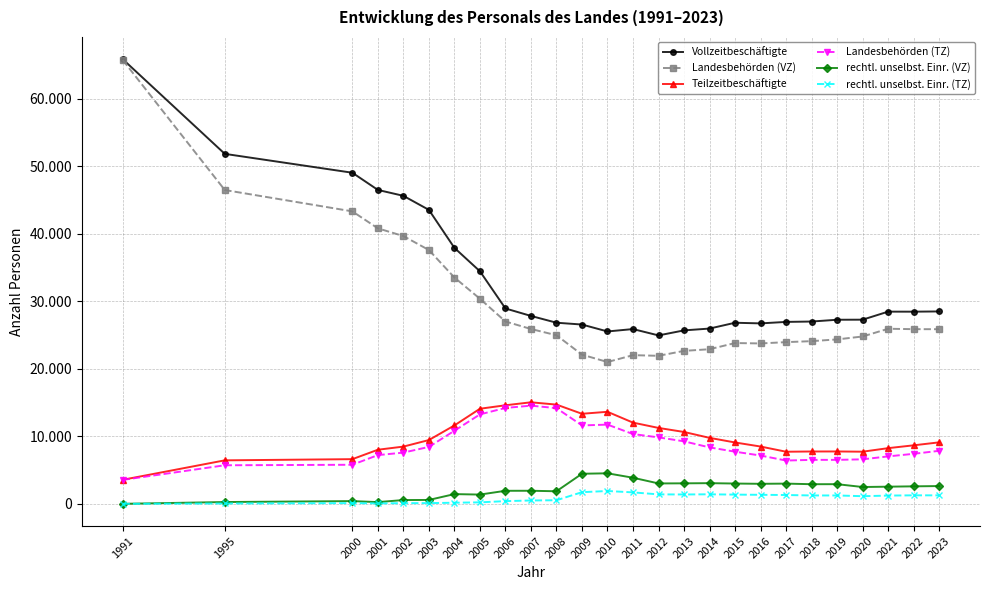

Reading left to right, transcribe all the data shown in this chart.

Vollzeitbeschäftigte: 65845	51825	49030	46485	45610	43530	37905	34440	28930	27825	26820	26550	25525	25880	24940	25685	25955	26815	26720	26940	26995	27260	27270	28460	28455	28490
Landesbehörden (VZ): 65720	46470	43310	40795	39655	37585	33515	30370	27000	25890	24965	22090	21000	22015	21920	22650	22895	23810	23750	23945	24090	24350	24780	25925	25865	25860
Teilzeitbeschäftigte: 3560	6440	6615	8010	8475	9445	11610	14080	14595	15035	14695	13335	13630	12025	11240	10640	9770	9085	8485	7715	7750	7755	7720	8245	8665	9105
Landesbehörden (TZ): 3545	5710	5785	7215	7585	8430	10820	13245	14200	14540	14170	11610	11730	10330	9840	9255	8355	7720	7150	6410	6510	6510	6590	7025	7405	7850
rechtl. unselbst. Einr. (VZ): 0	265	405	255	560	575	1440	1370	1930	1935	1860	4455	4520	3865	3020	3035	3060	3005	2965	2995	2905	2910	2490	2540	2590	2630
rechtl. unselbst. Einr. (TZ): 0	50	105	65	100	105	165	220	400	495	530	1725	1900	1695	1400	1385	1410	1365	1335	1305	1240	1240	1130	1220	1260	1255